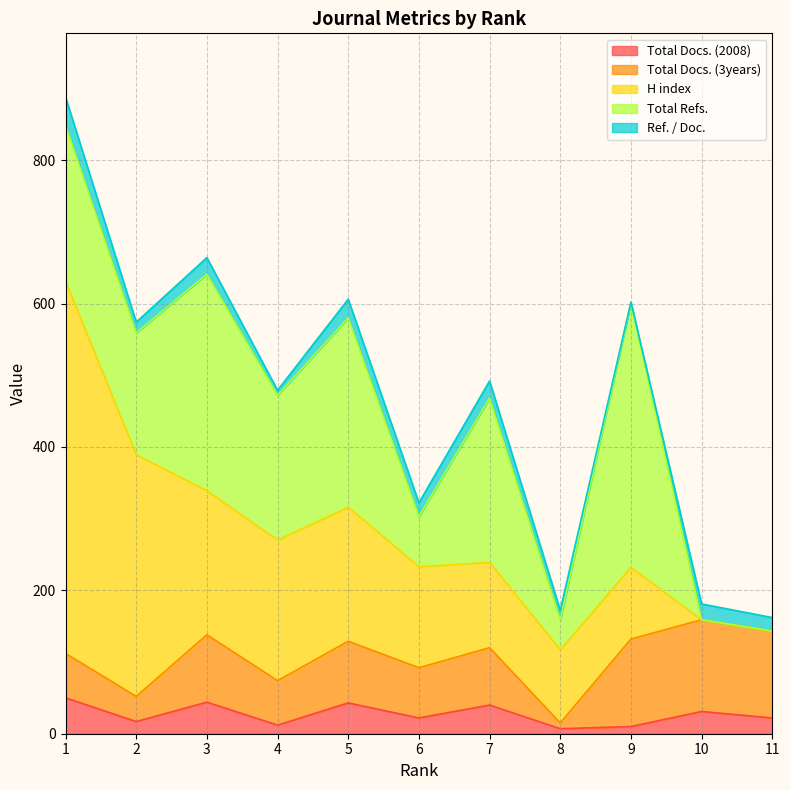

What are all the series names shown in the legend?

Total Docs. (2008), Total Docs. (3years), H index, Total Refs., Ref. / Doc.